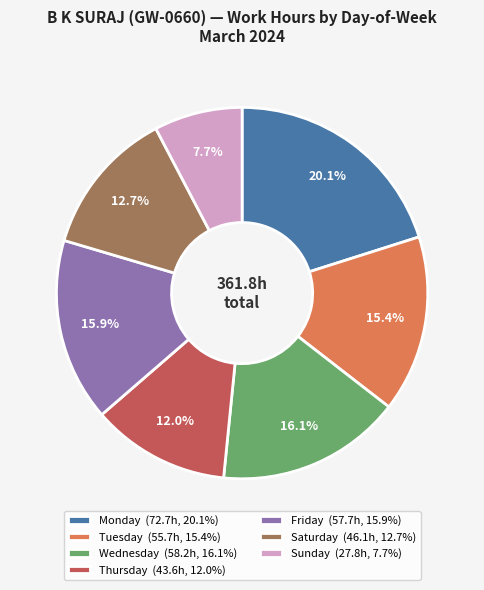

To the nearest percent, what is the difference between the largest and smallest slice percentages?

12%